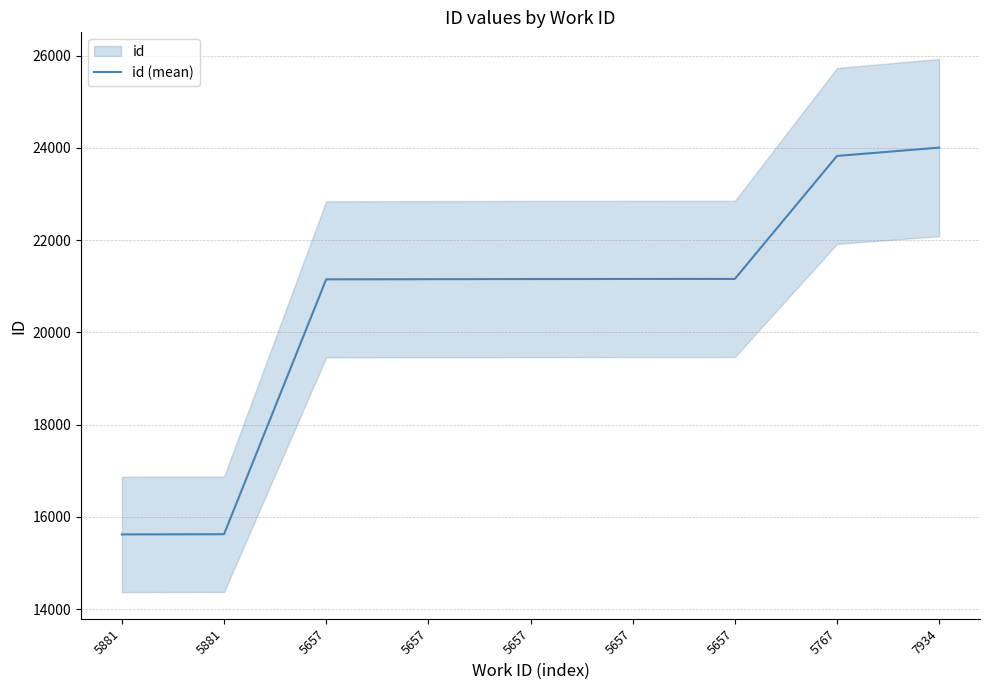

Which category has the lowest value across all series?

5881